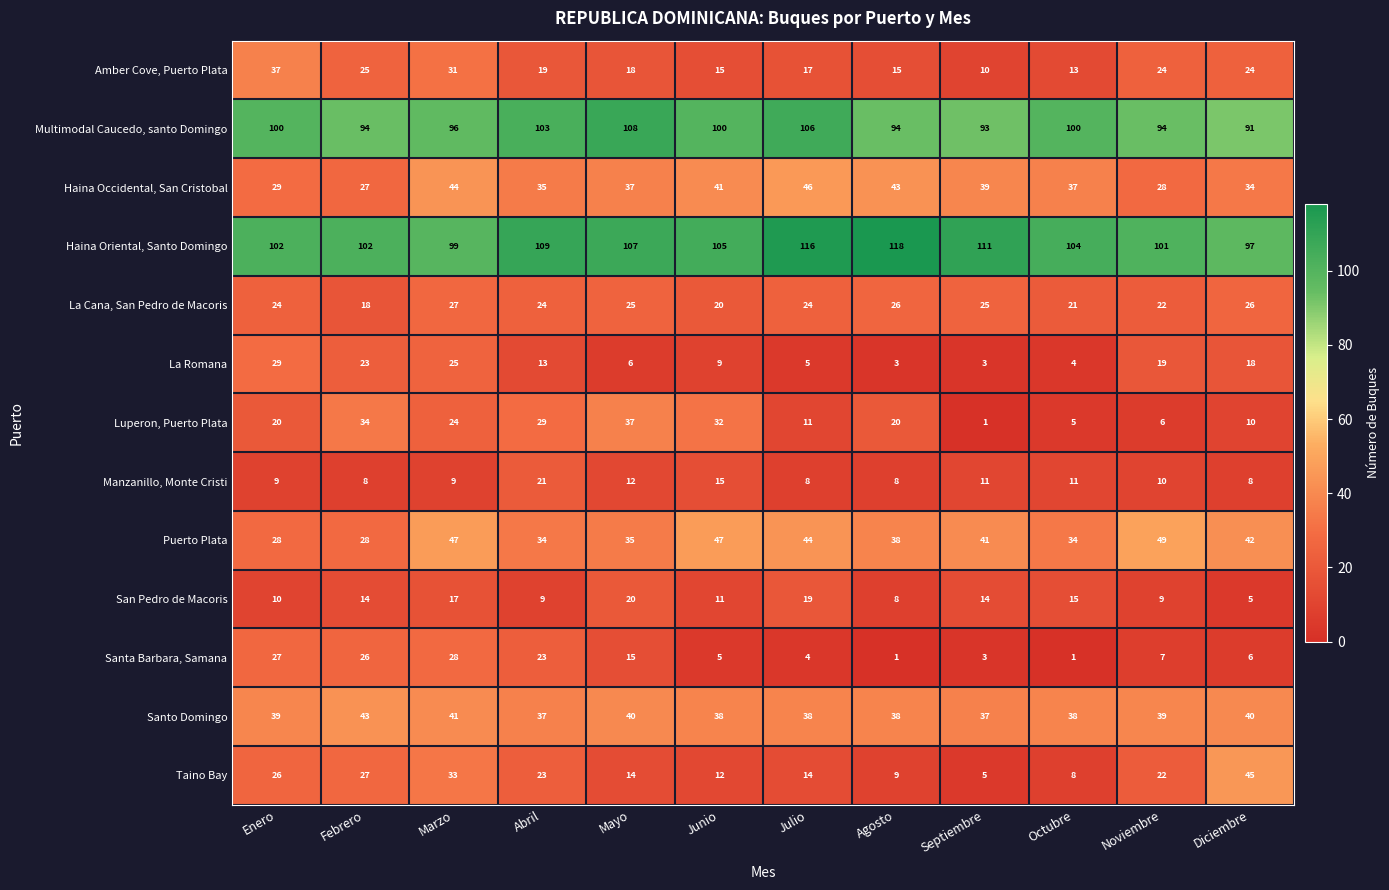

The value of Manzanillo, Monte Cristi at Febrero is 14. True or false?

False